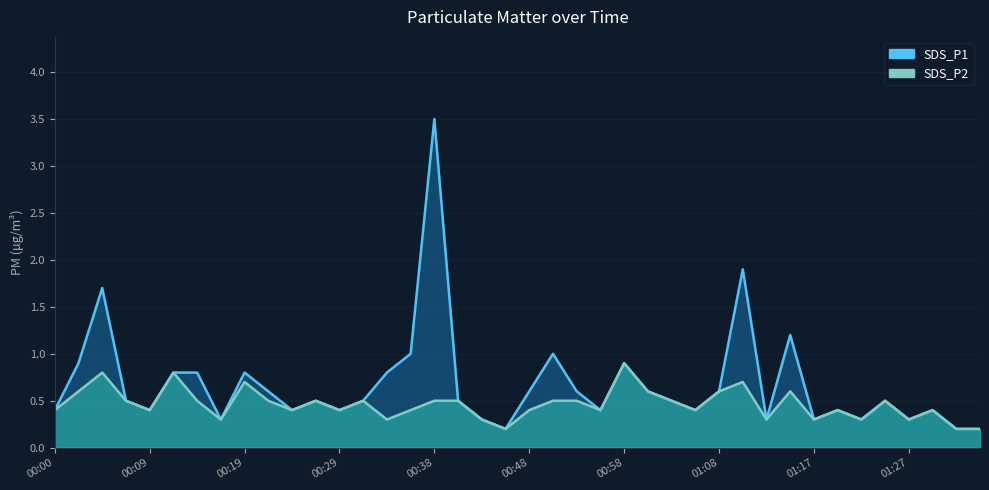

What is the minimum value for SDS_P1?

0.2